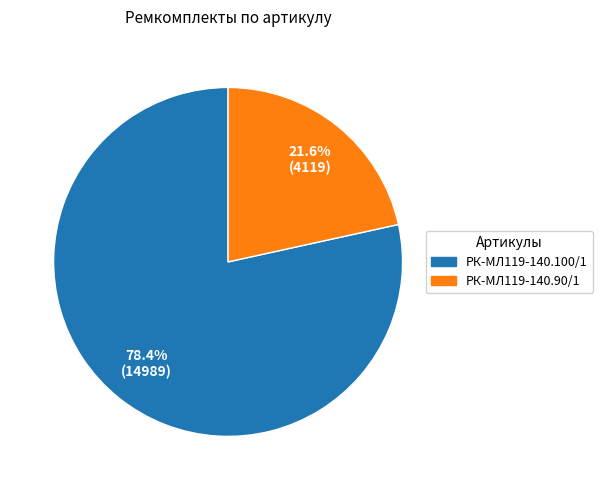

Does any single category account for the majority?

Yes